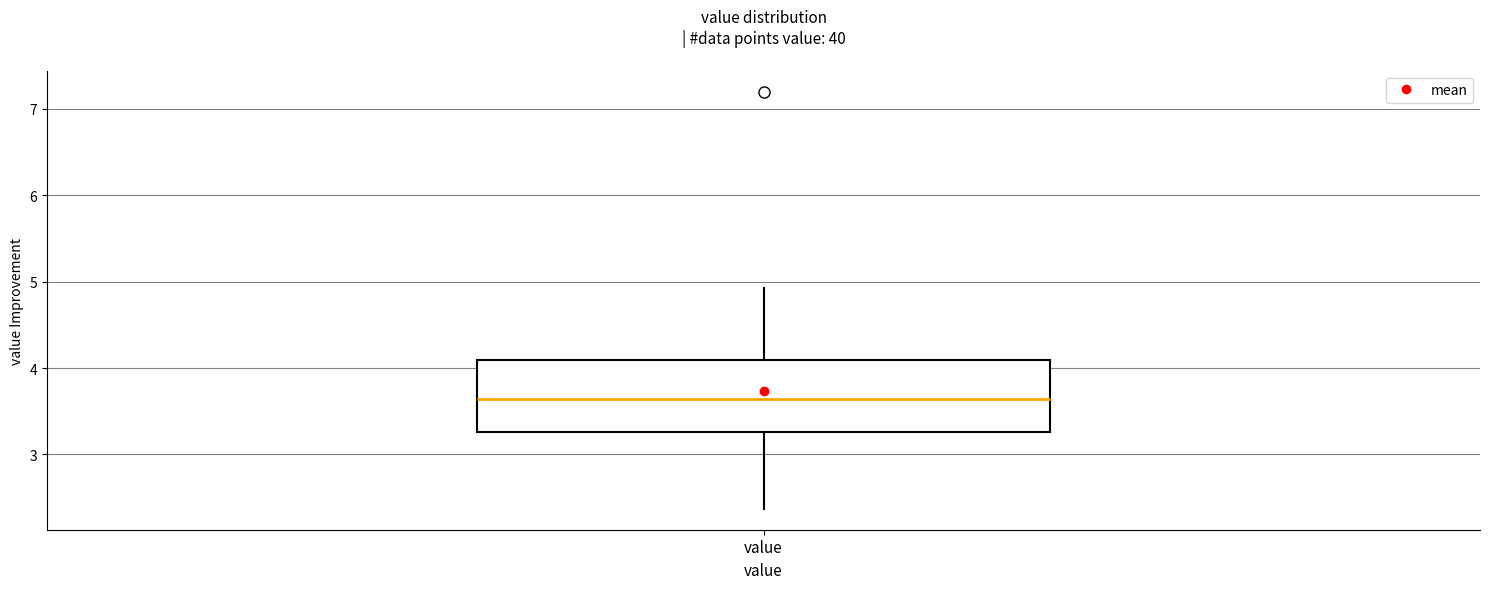

Read this box plot against the y-axis: the position of the median line, the range covered by the box, and the ends of both whiskers. The values are not printed on the chart, so give them approximately, as read against the axis.

median 3.6, box 3.3 to 4.1, whiskers 2.4 to 4.9